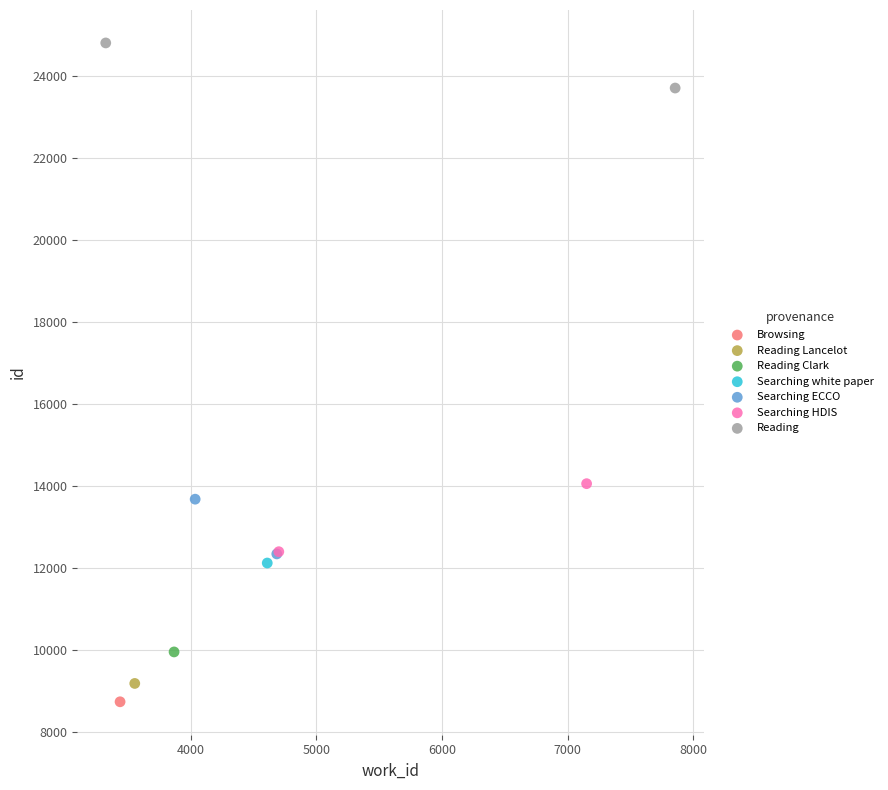

Which series reaches the minimum Y coordinate?

Browsing